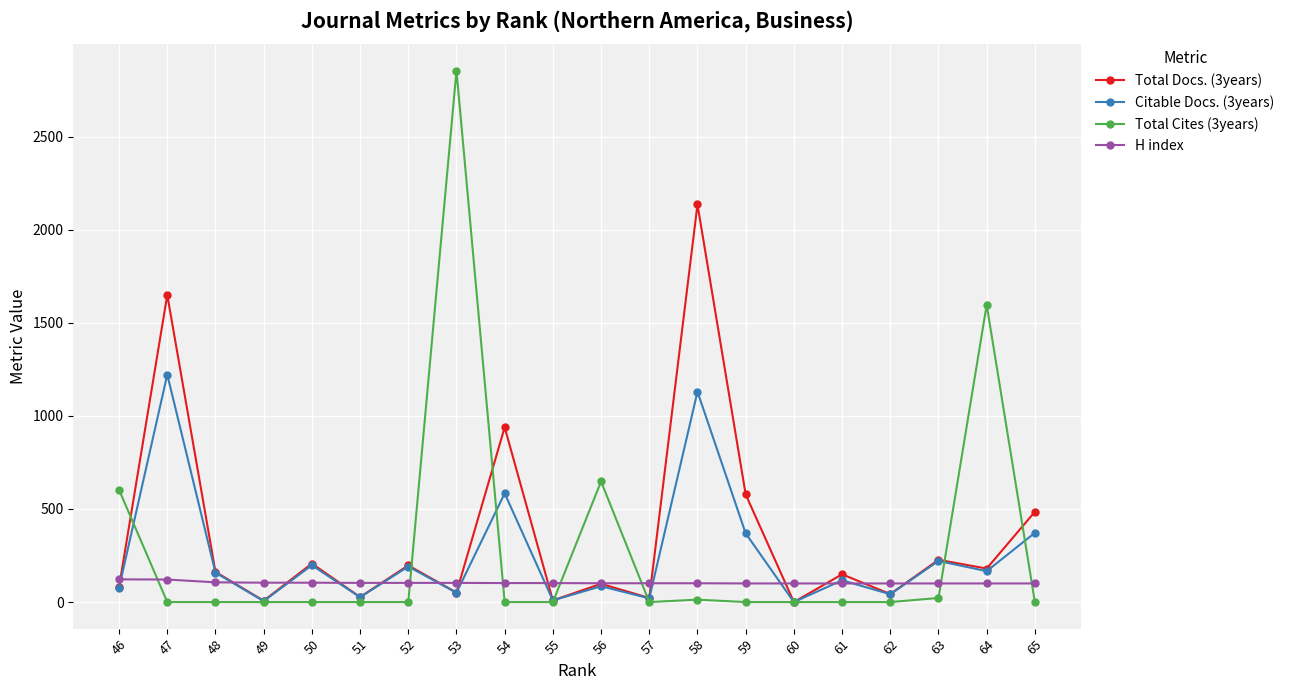

What is the approximate value of Citable Docs. (3years) at 57?

20